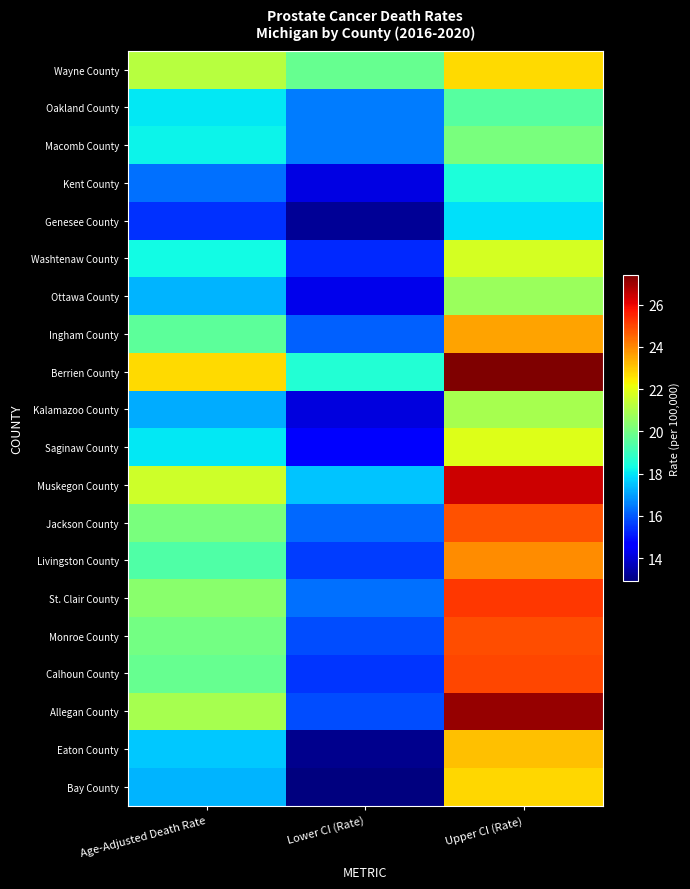

What is the greatest value displayed?

27.4